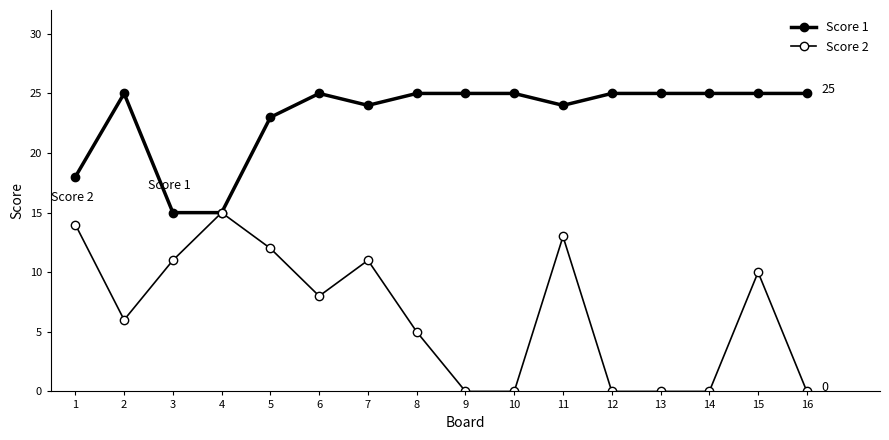

What is the average value of the Score 2 series?

7